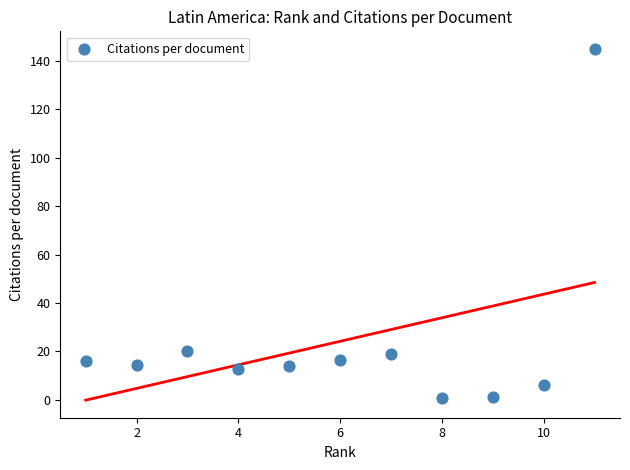

What is the average X value?

6.0